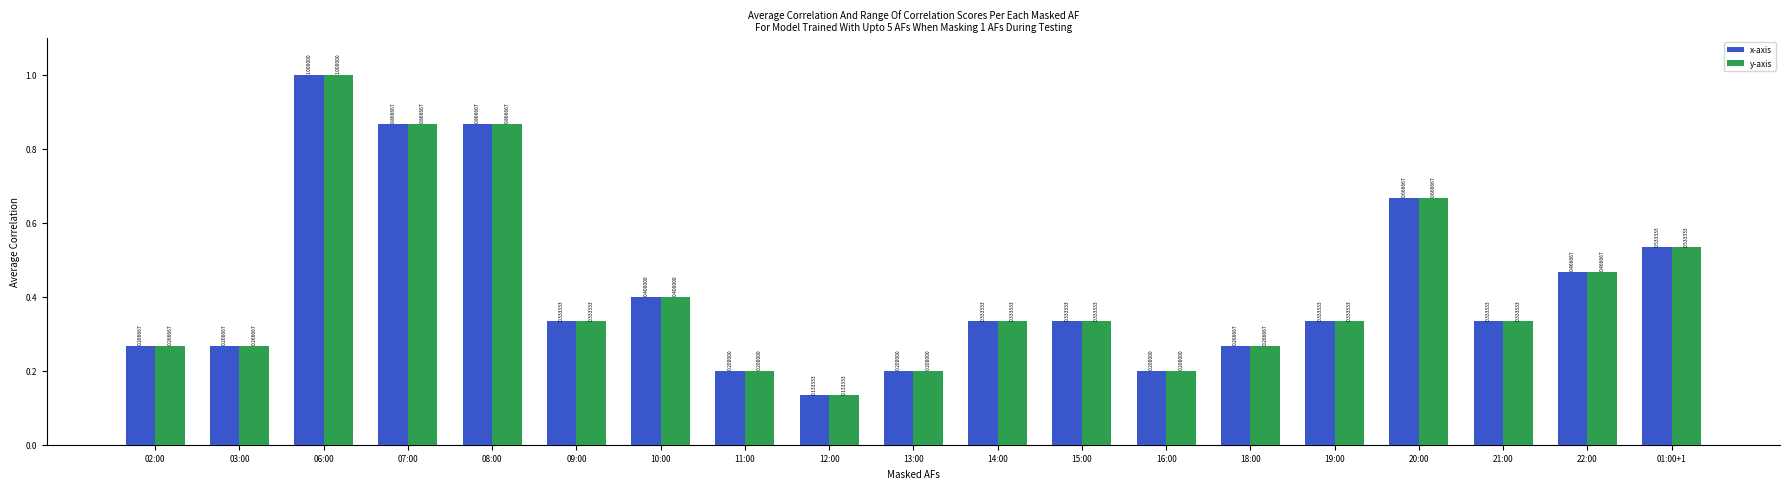

Does the chart contain any negative values?

No